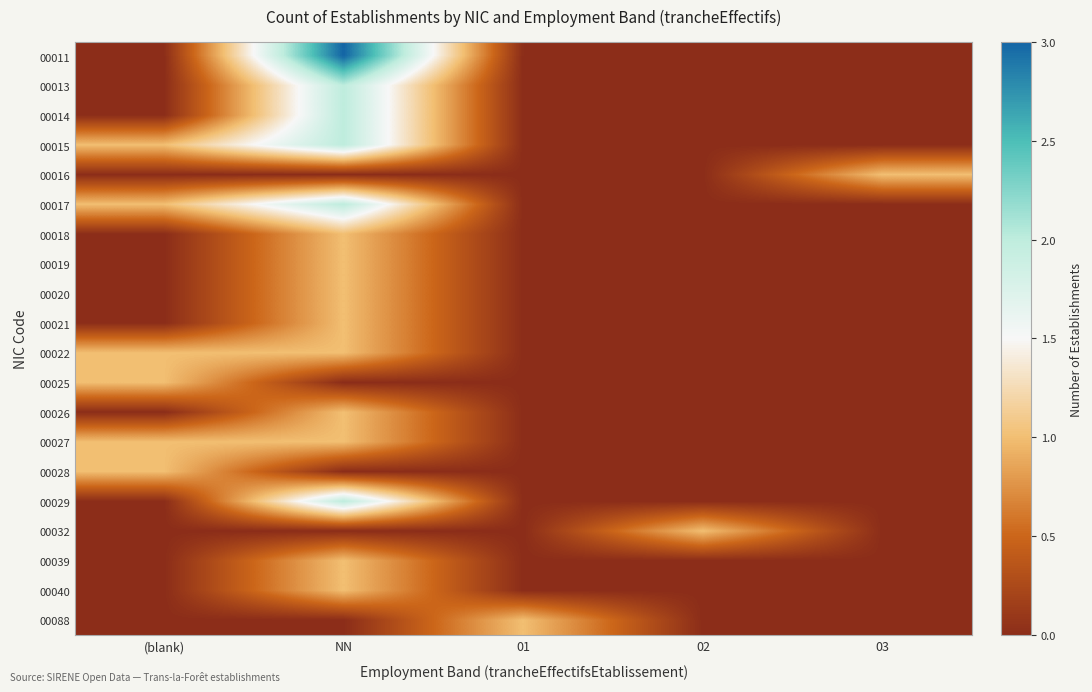

What is the total value across all series at (blank)?

6